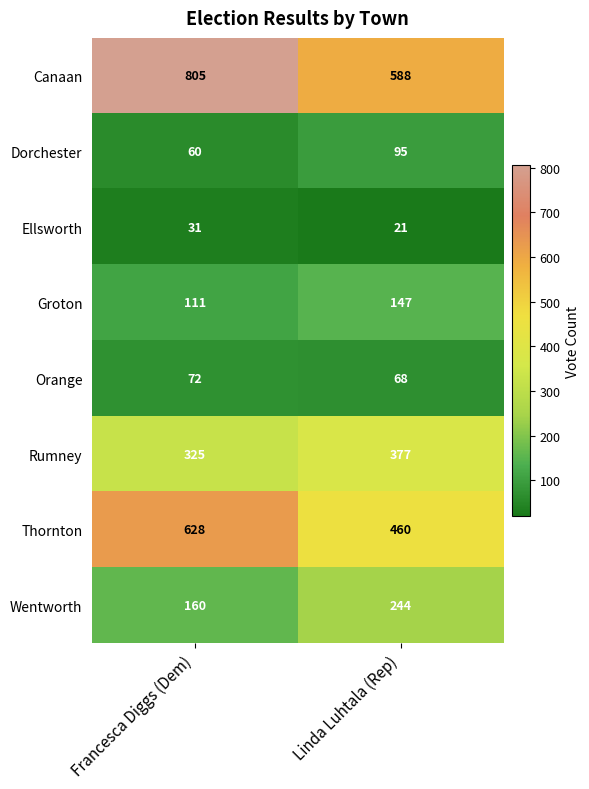

What is the average value of the Groton series?

129